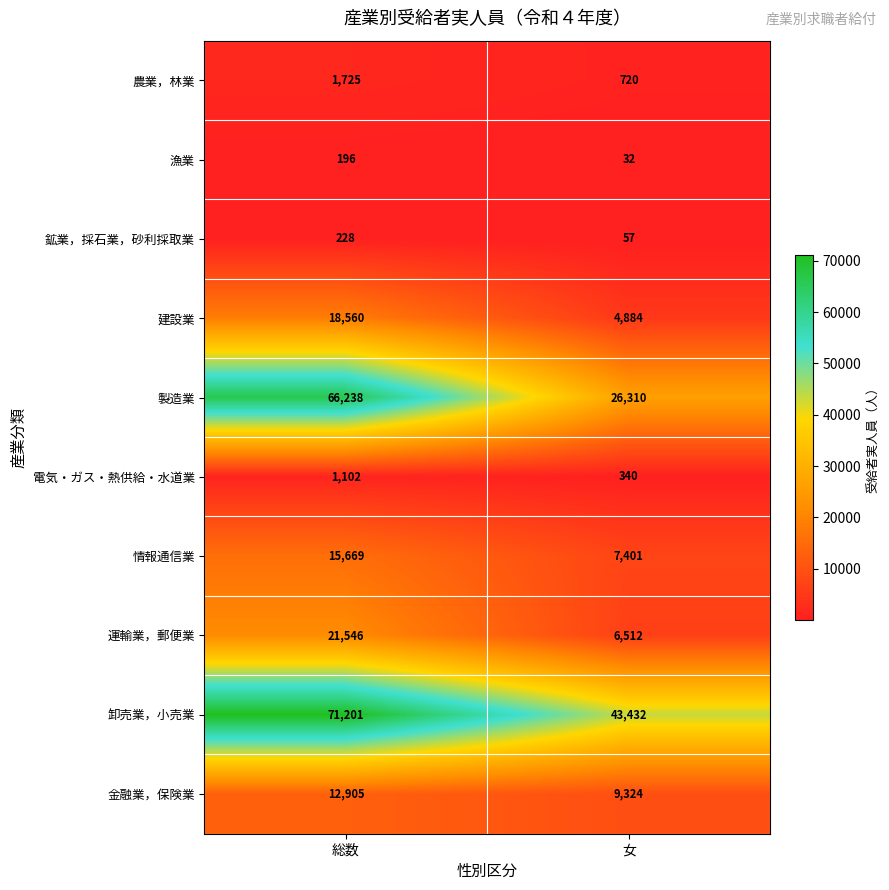

What is the approximate value of 金融業，保険業 at 女?

9324